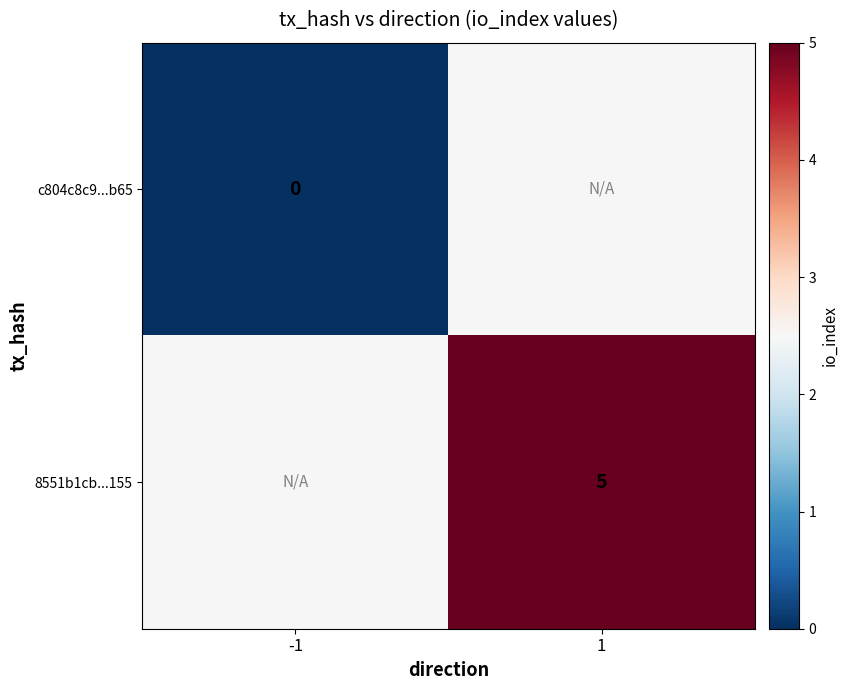

Which category has the lowest value across all series?

-1